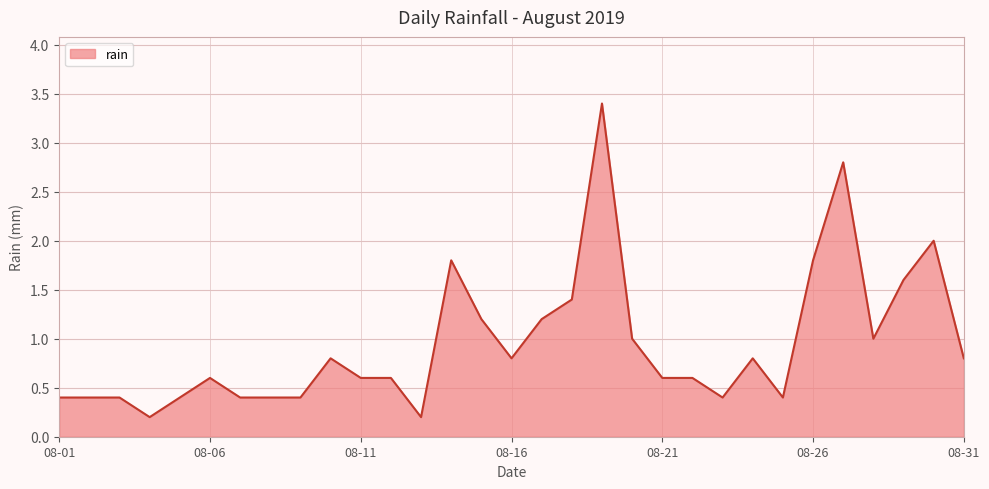

What is the maximum value shown in the chart?

3.4